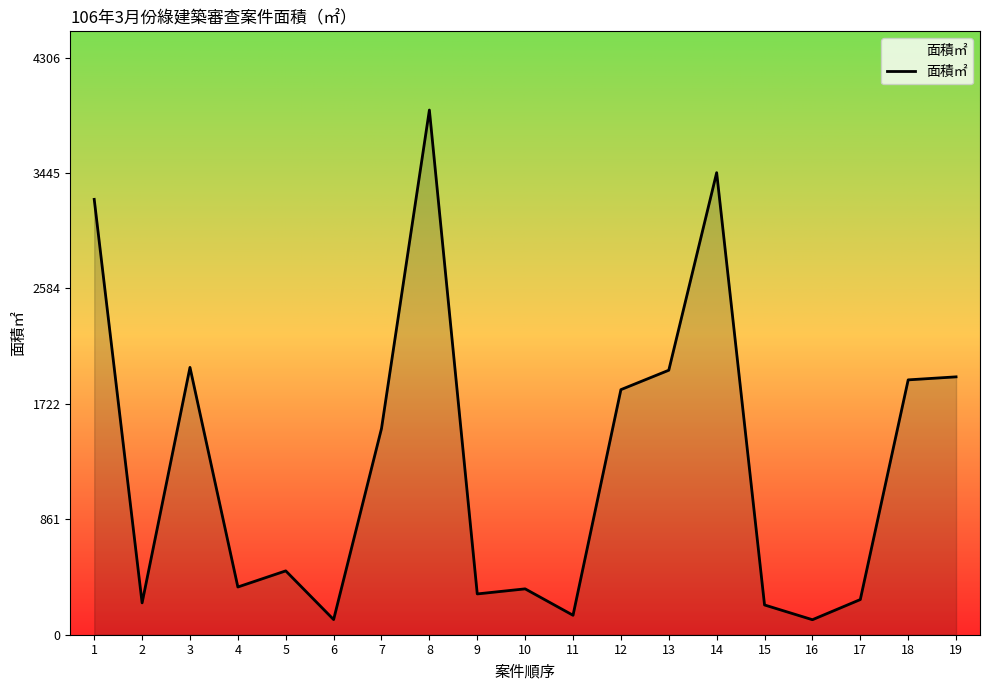

Where is the first local maximum?

3